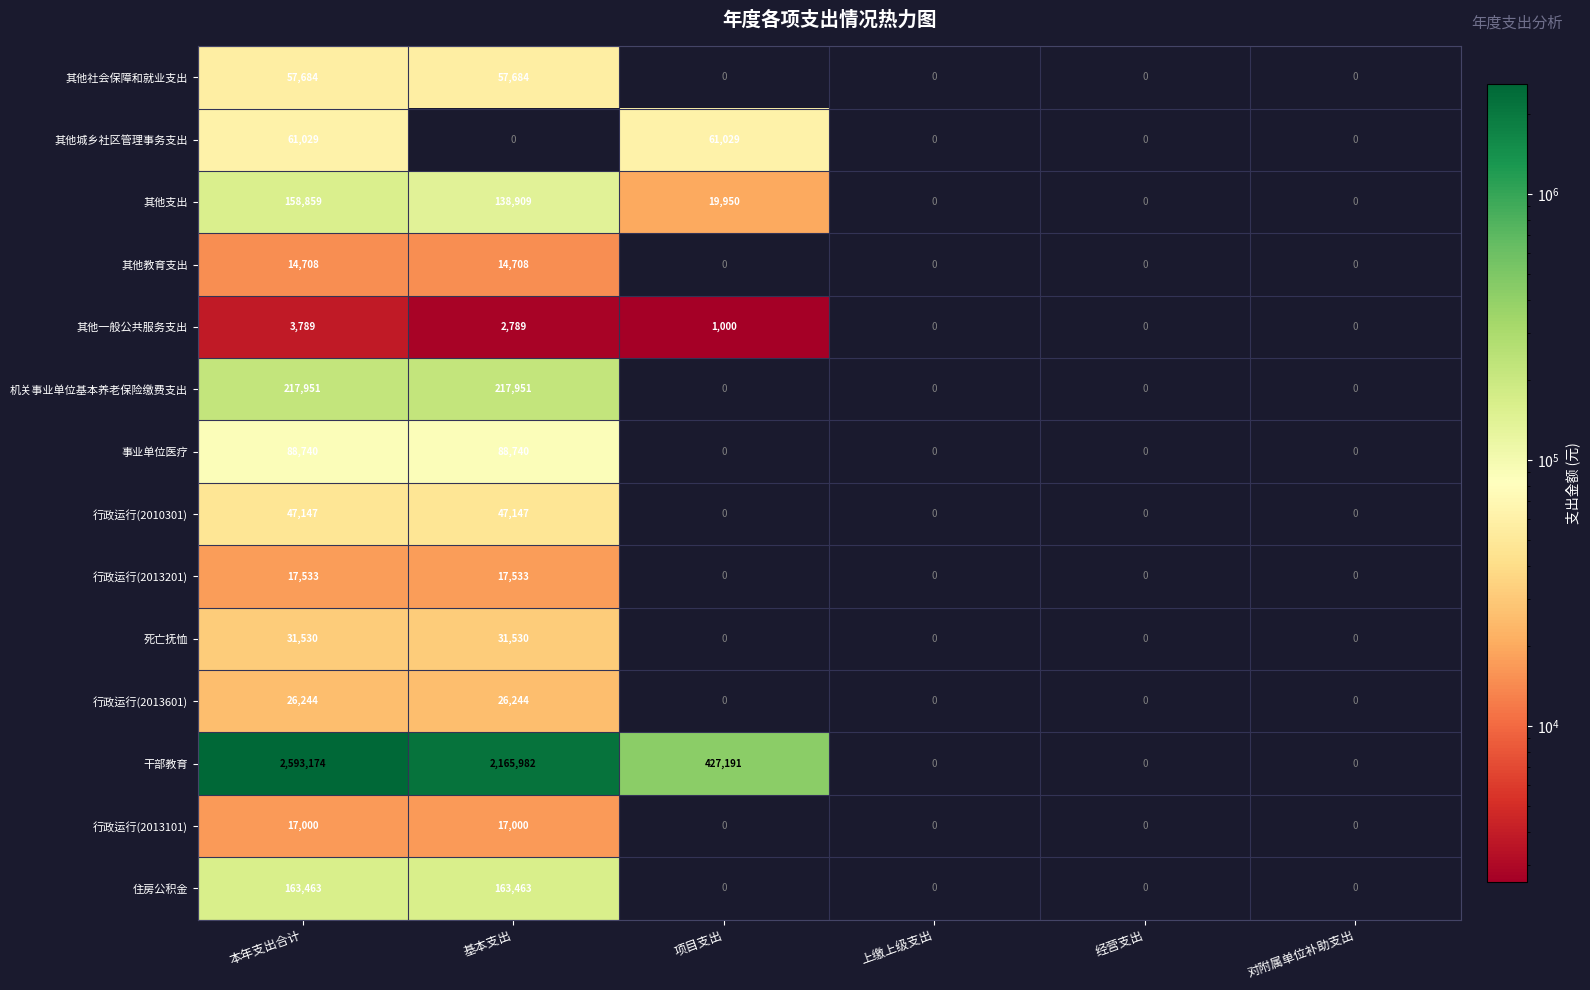

What is the difference between the maximum and minimum values in the 行政运行(2010301) series?

47147